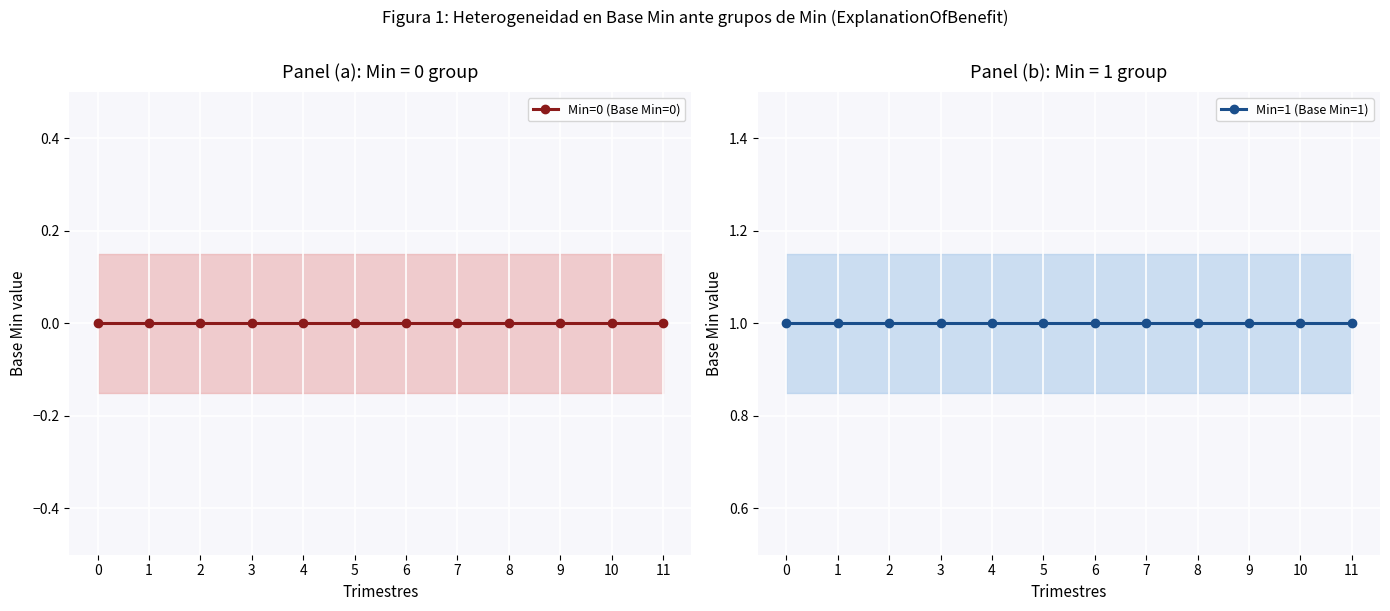

True or false: Min=0 (Base Min=0) and Min=1 (Base Min=1) intersect in this chart.

False